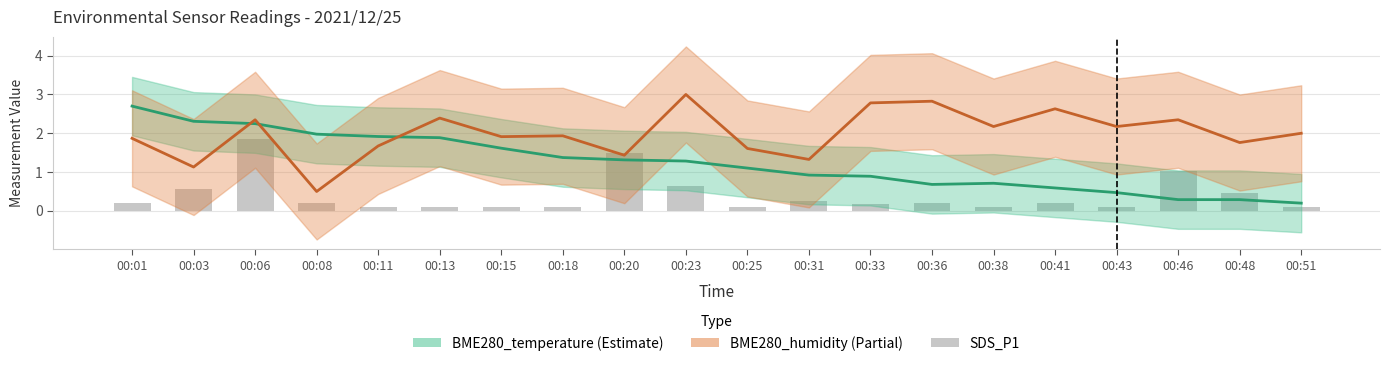

What is the average value?

0.4